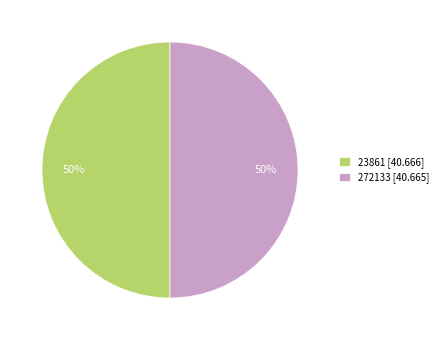

The 272133 slice represents 38% of the pie. True or false?

False